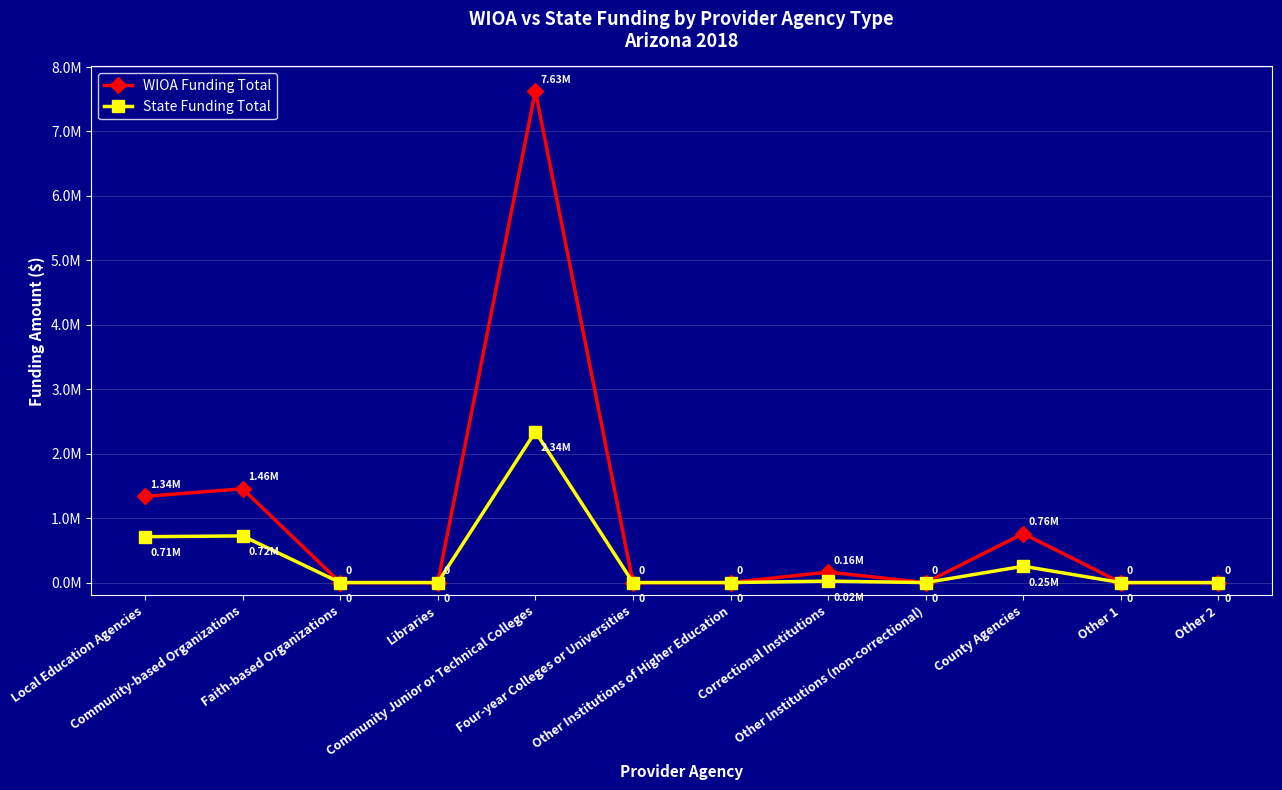

True or false: WIOA Funding Total has a value of 50523 at Correctional Institutions.

False